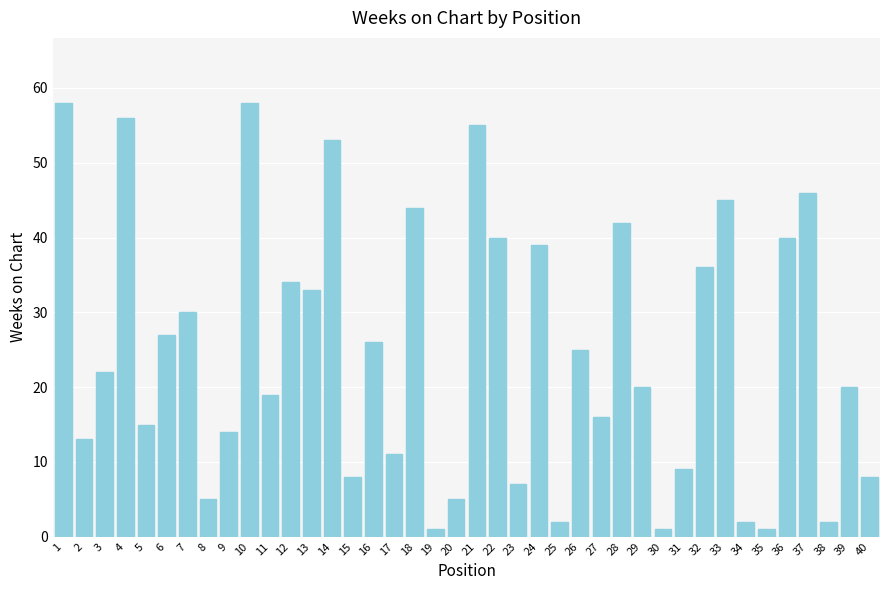

Where does the data first go above 22?

1